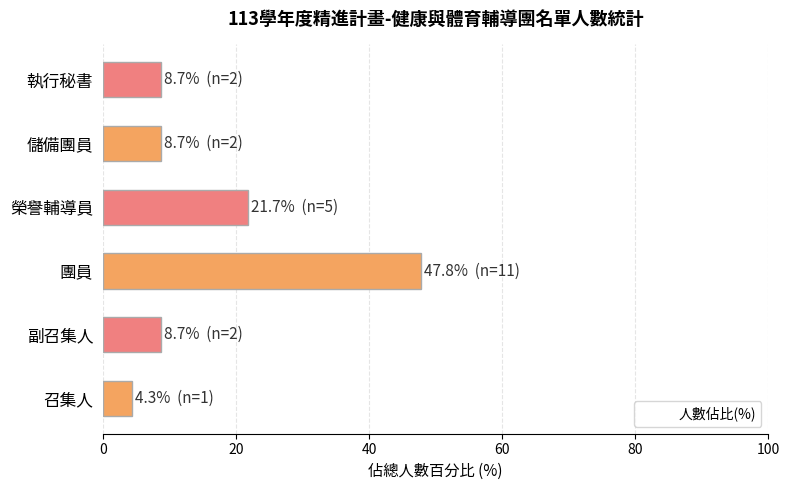

Is it true that the value at 執行秘書 is 4.1?

False